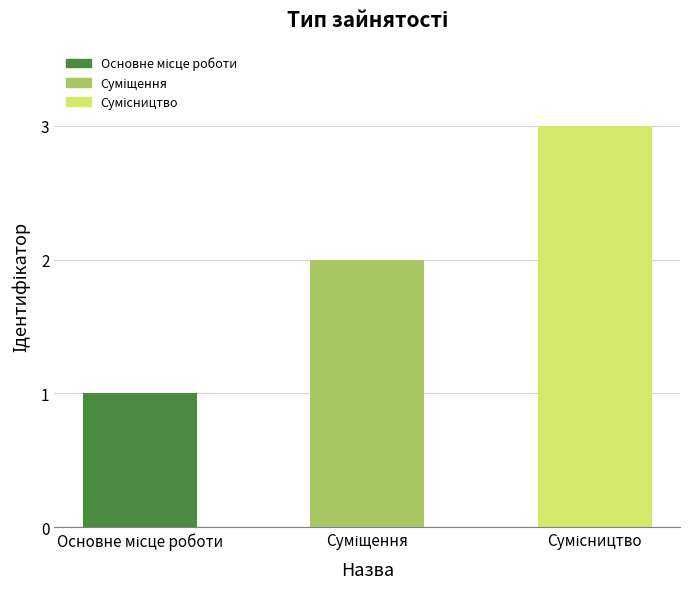

What is the sum of all values?

6